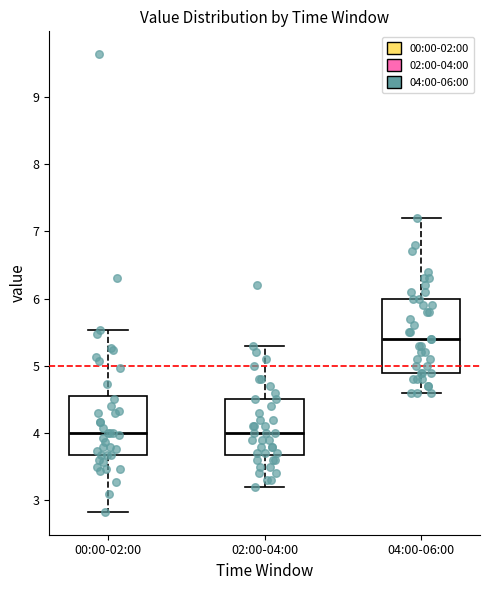

Comparing the boxes themselves (not the whiskers), which one is the tallest?

04:00-06:00